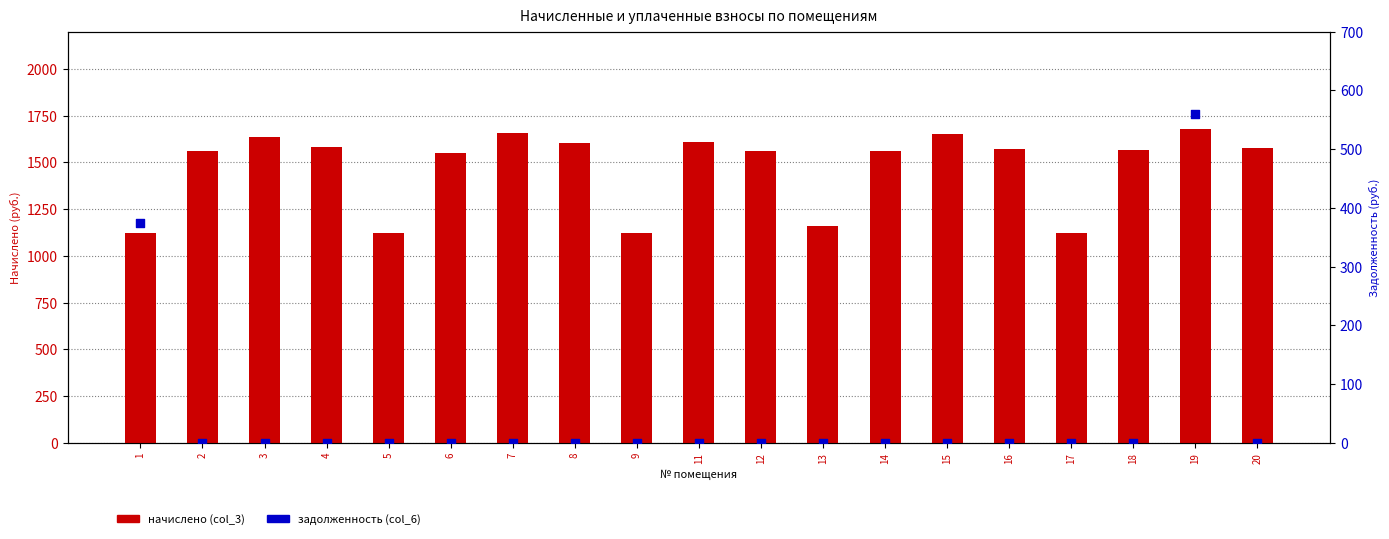

At how many categories does at least one series exceed 1255?

14